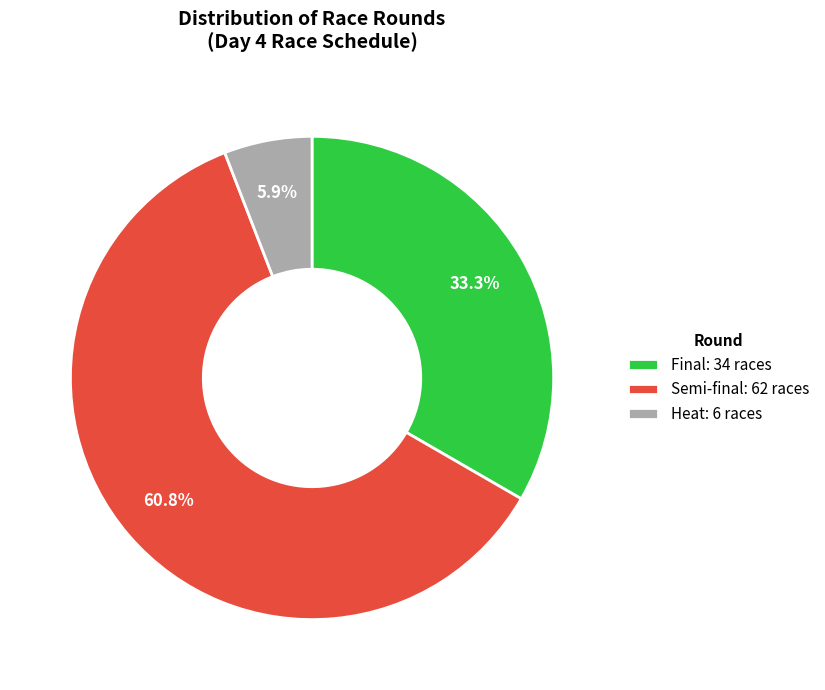

Rank the categories by value from lowest to highest.

Heat: 6 races, Final: 34 races, Semi-final: 62 races